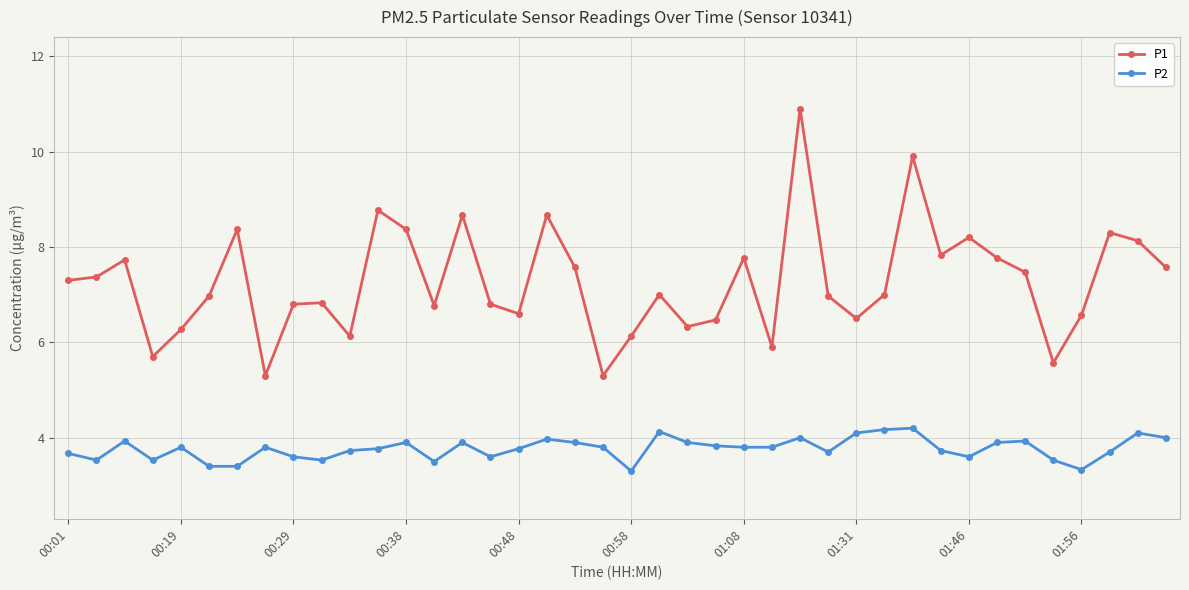

List the series in order of their peak value, highest first.

P1, P2